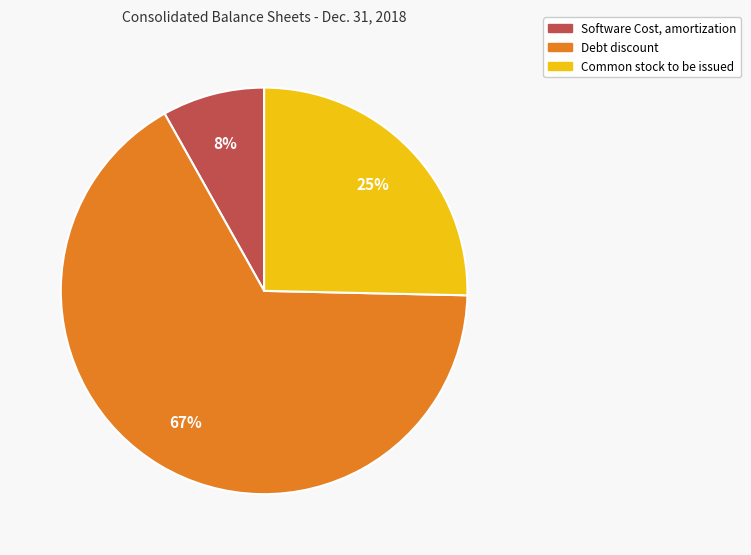

Which slice represents more than half of the pie?

Debt discount